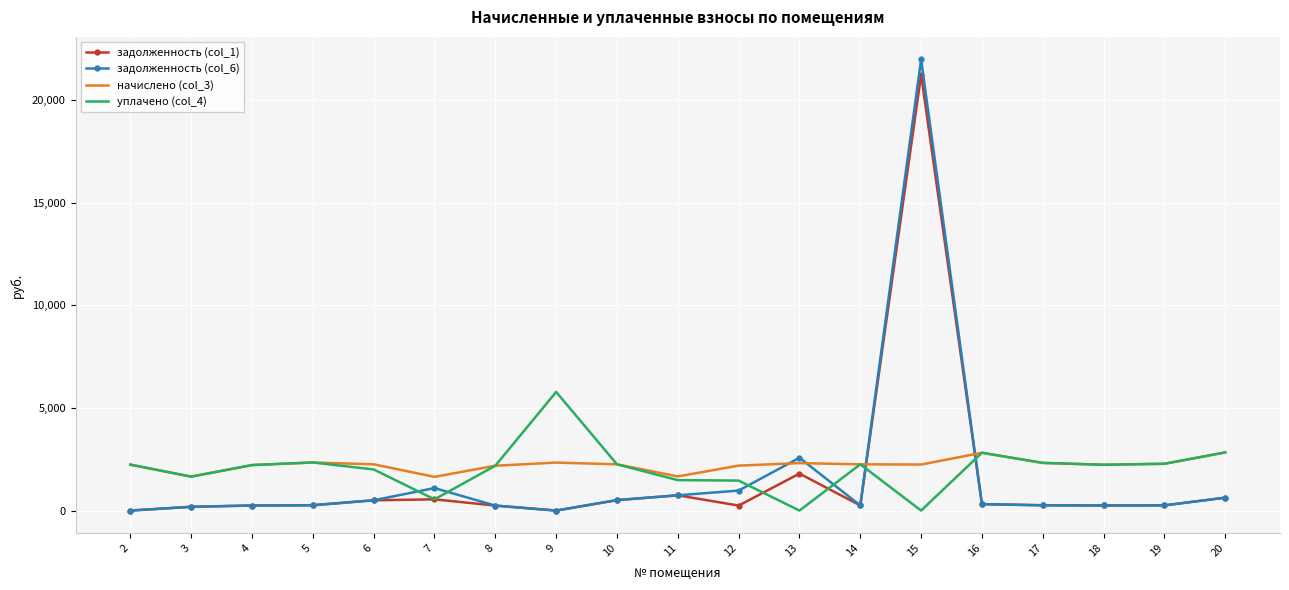

Is the value of задолженность (col_1) at 3 greater than the value of уплачено (col_4) at 6?

No